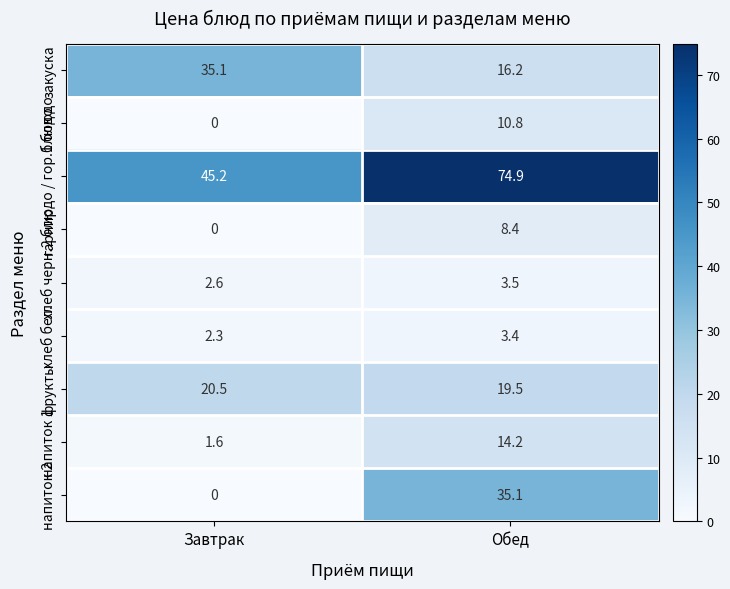

Between Завтрак and Обед, which series saw the biggest shift?

напиток 2